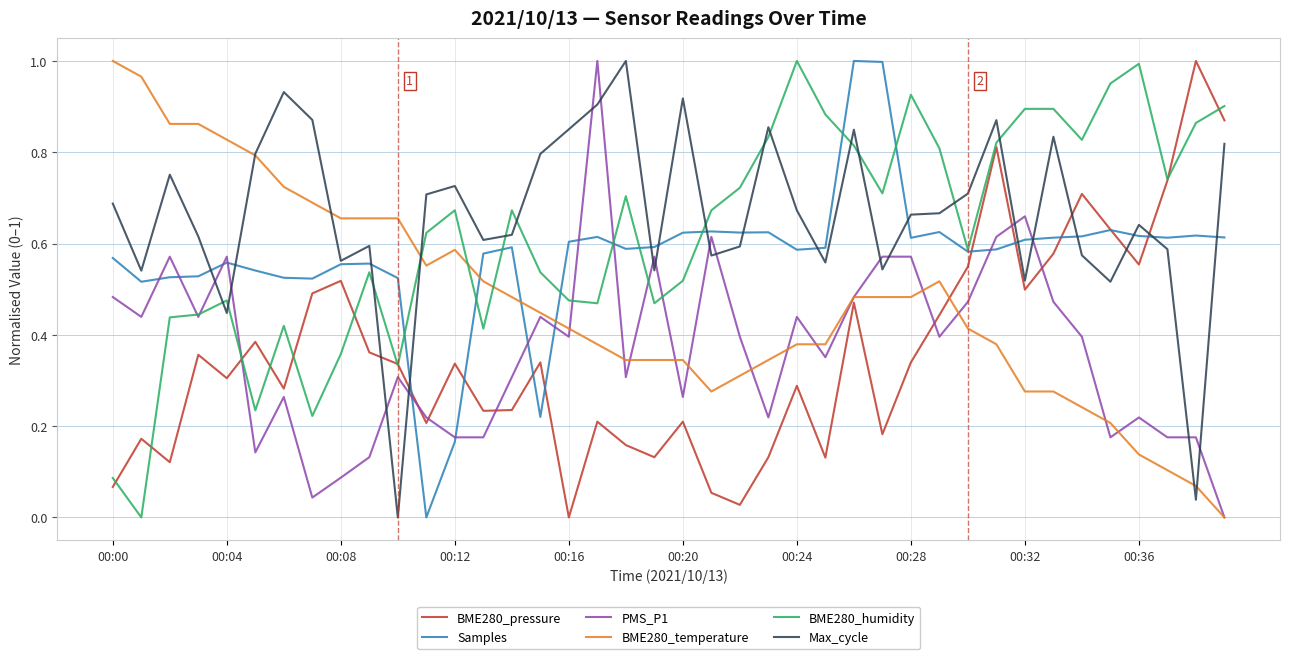

True or false: Max_cycle and Samples cross at least once.

True